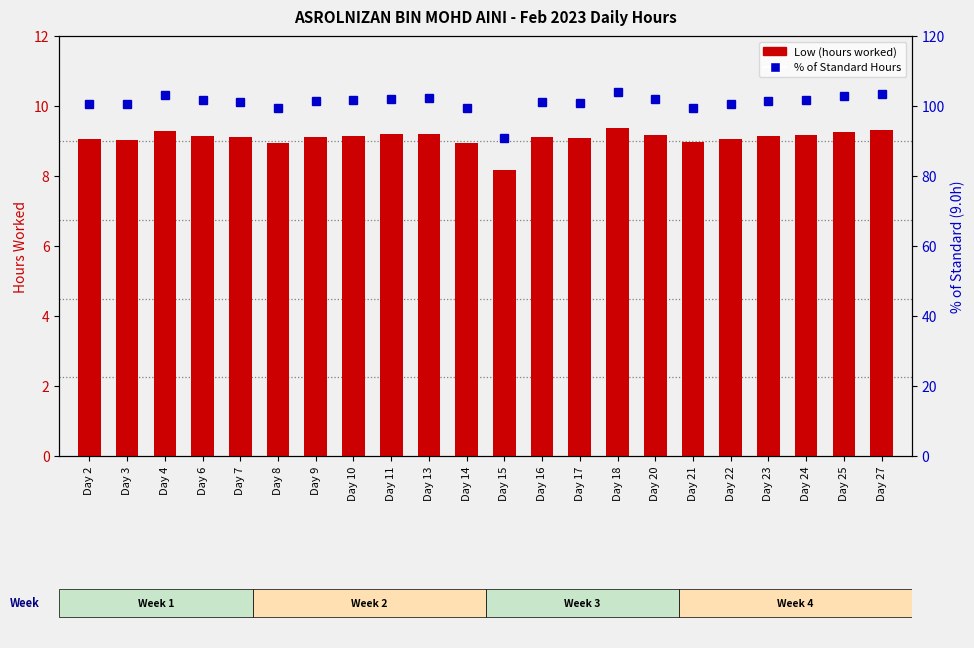

What is the value of the % of Standard Hours bar at the 3rd from the left?

103.1